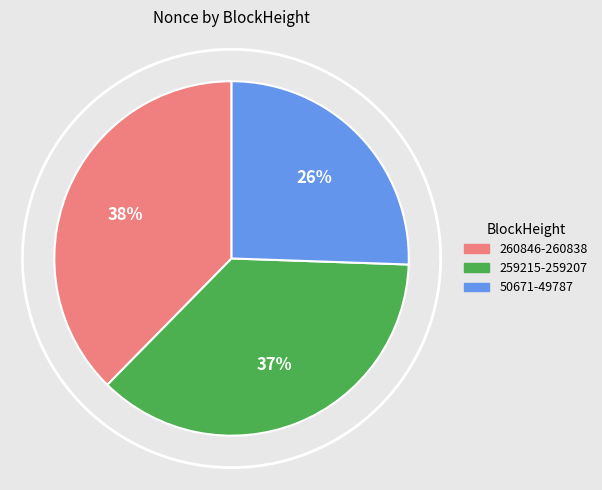

What percentage do 49787 and 50671 together represent?

25.5%